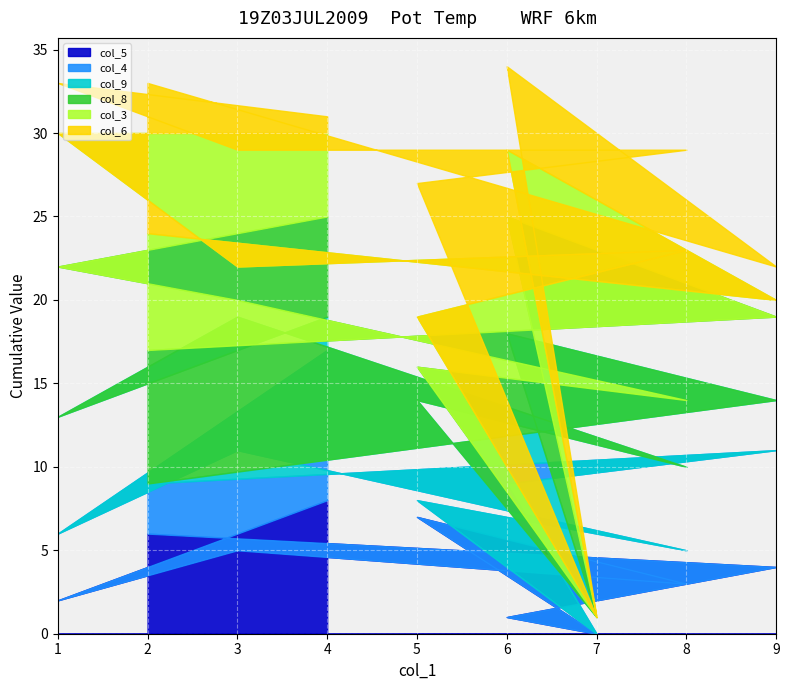

What is the difference between the col_5 values at 4 and 5?

1